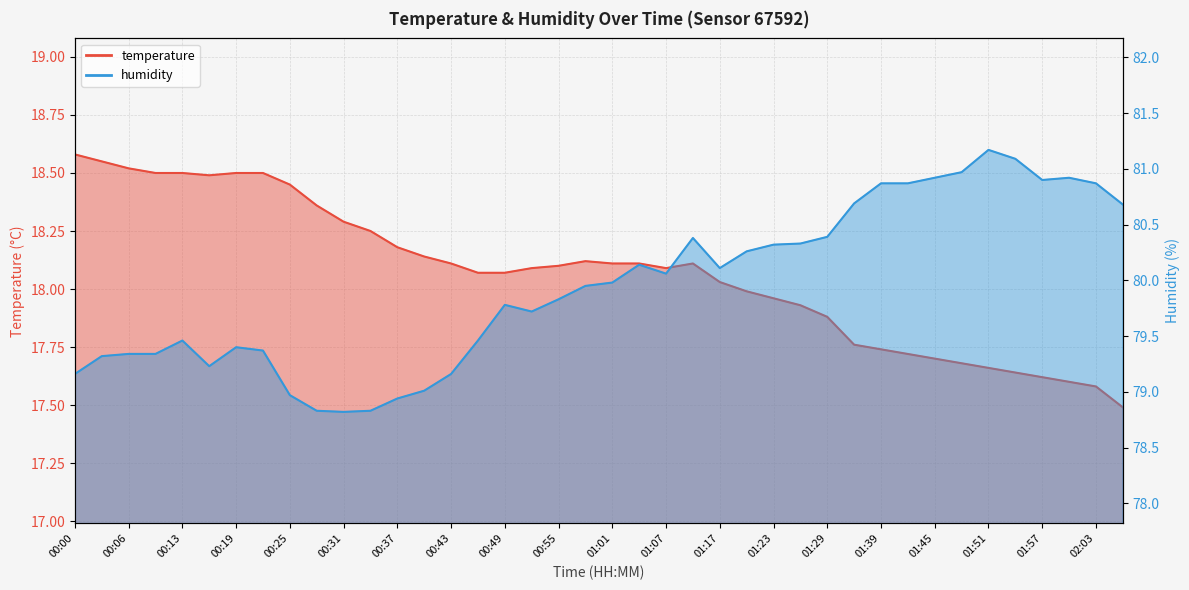

True or false: temperature has more than 1 points higher than both neighbors.

True